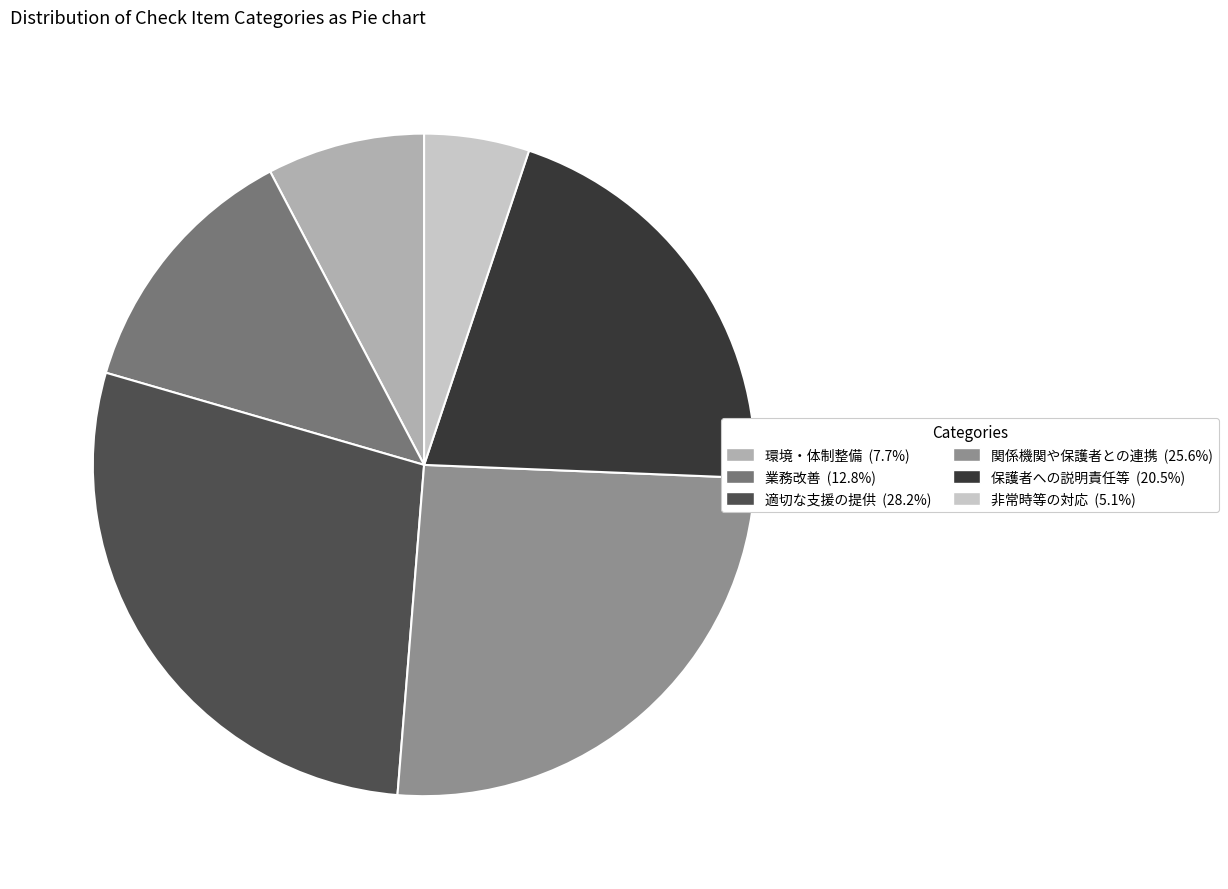

Does 環境・体制整備 represent more than half of the total?

No